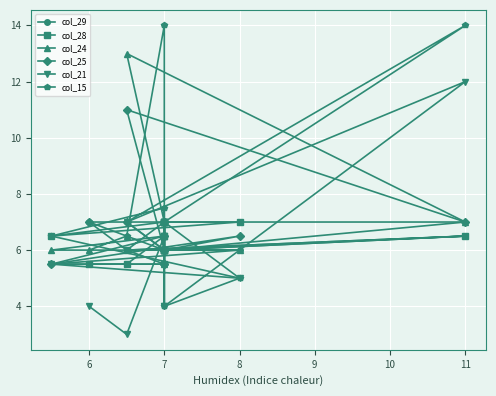

The col_15 series shows 2.9 at 8. True or false?

False